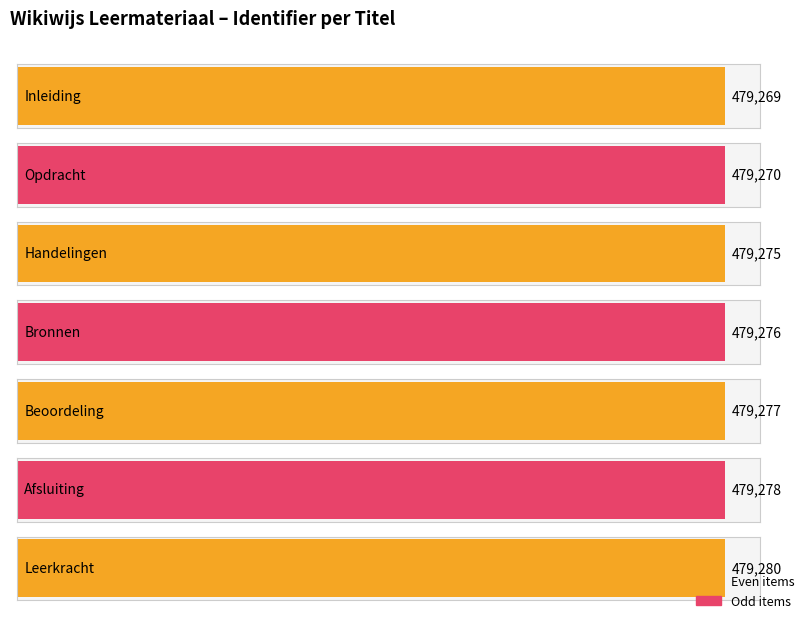

At which category does the chart reach its minimum across all series?

Inleiding